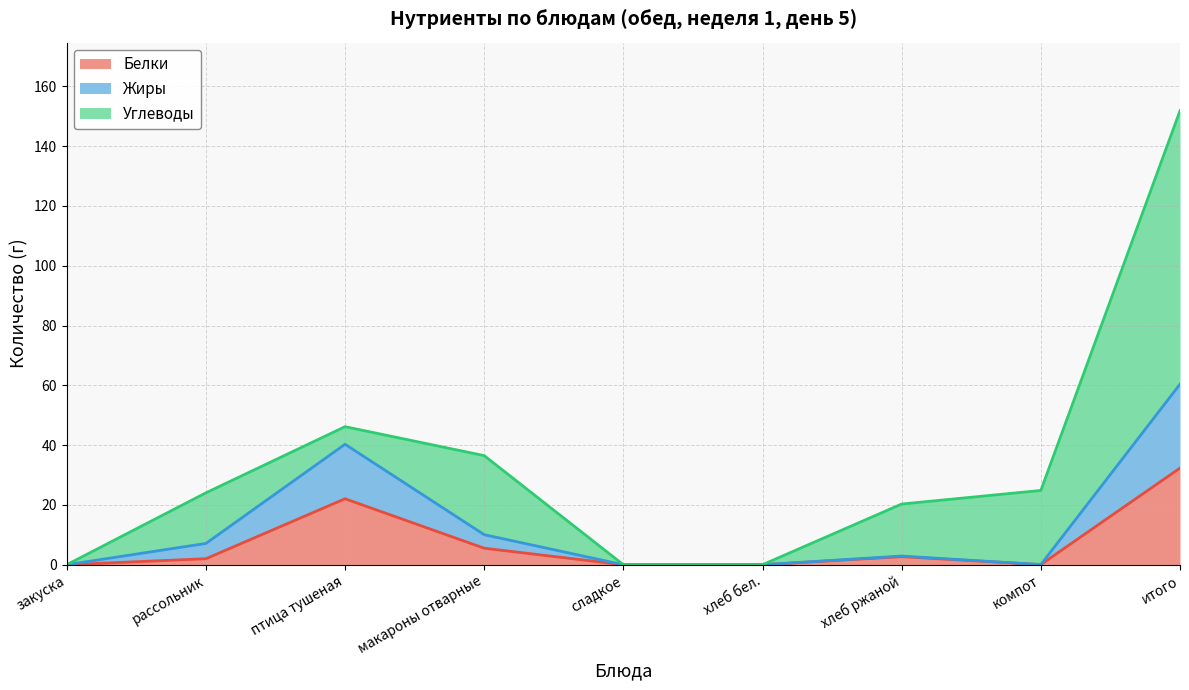

At which label does Белки reach its minimum?

закуска